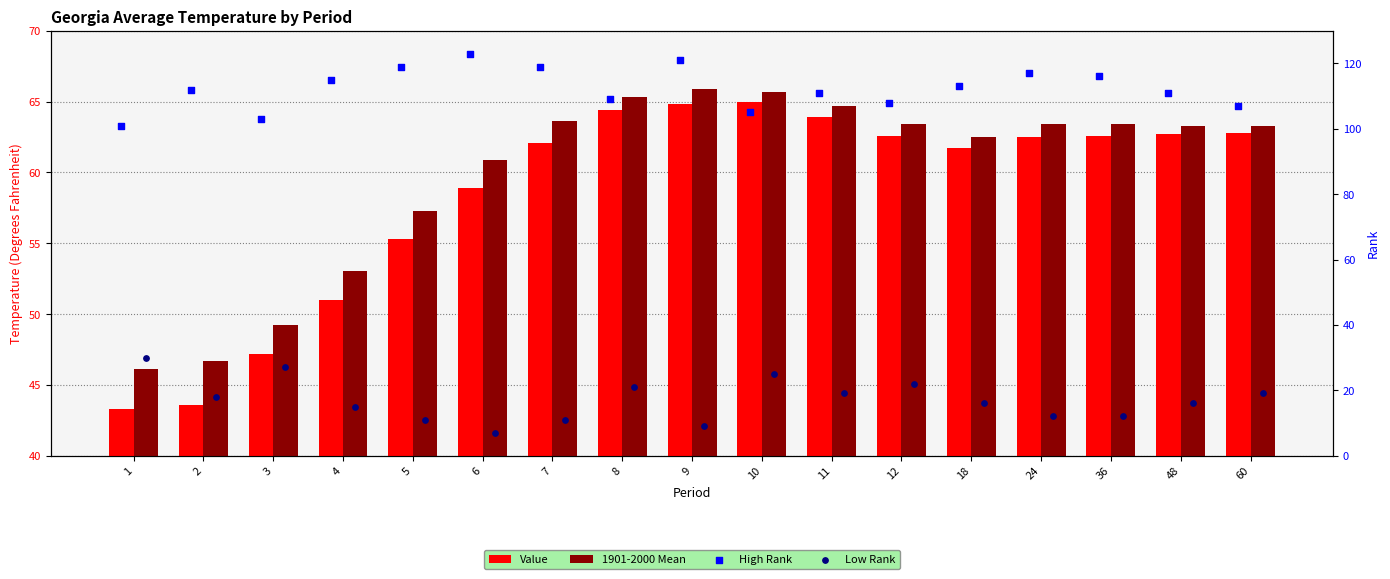

What are all the series names shown in the legend?

Value, 1901-2000 Mean, High Rank, Low Rank